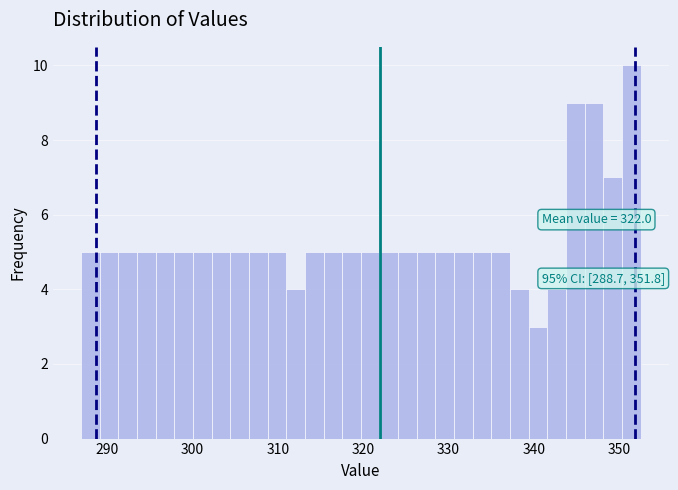

Around what value on the x-axis is the tallest bar? Give the approximate position of its centre, as read against the axis.

351